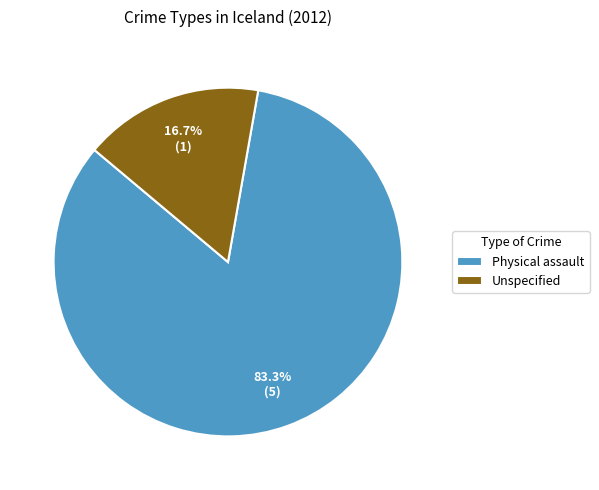

True or false: Physical assault accounts for 97% of the total.

False